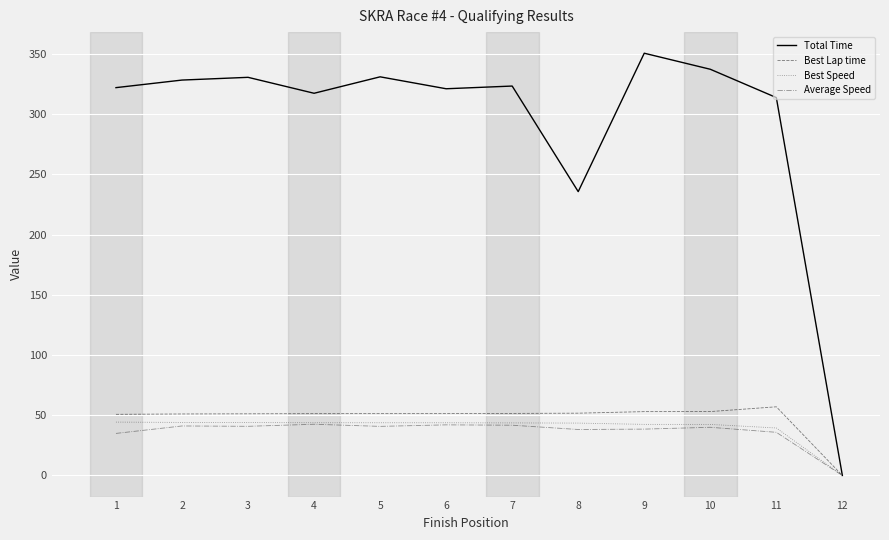

How many positive values does the Best Lap time series have?

11